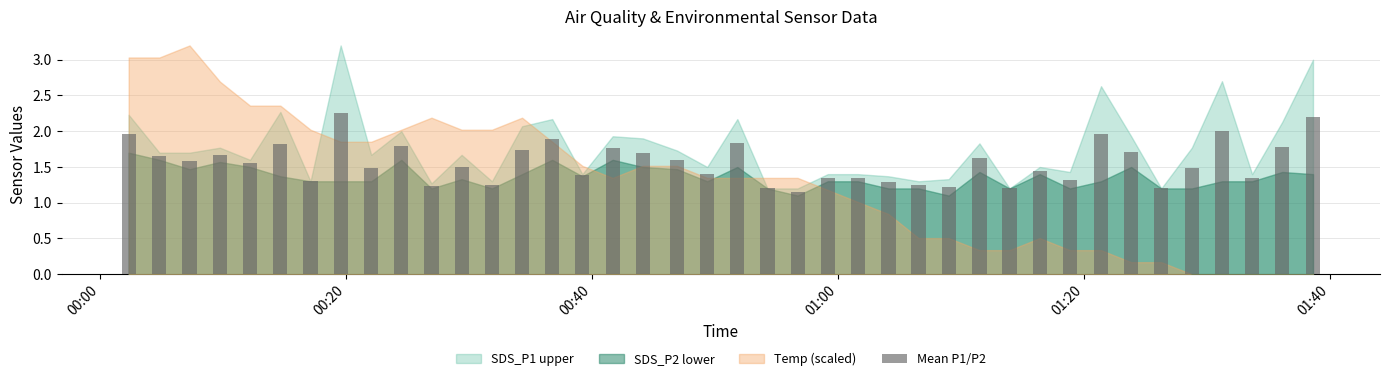

Does the chart contain any negative values?

No